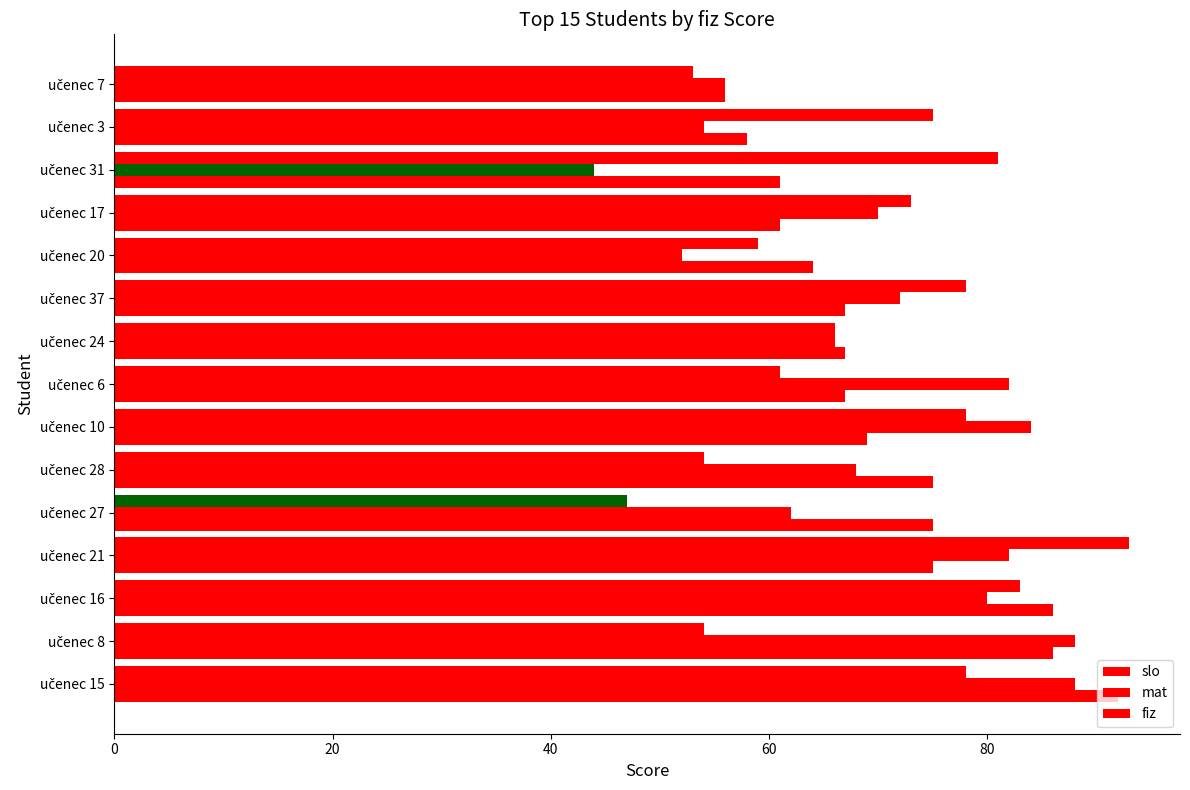

How many distinct data groups are displayed?

3